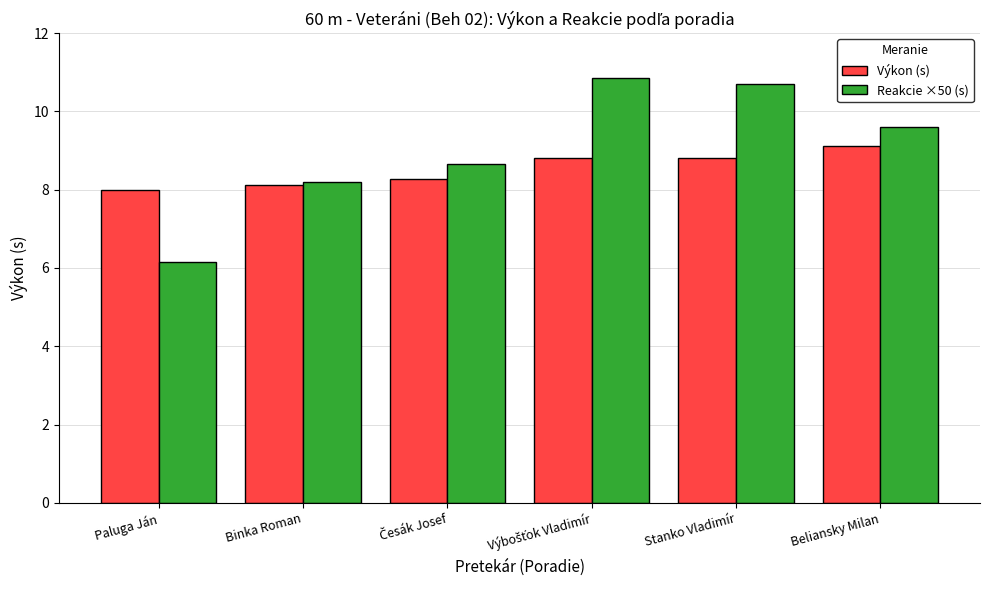

What is the minimum value for Reakcie ×50 (s)?

6.2